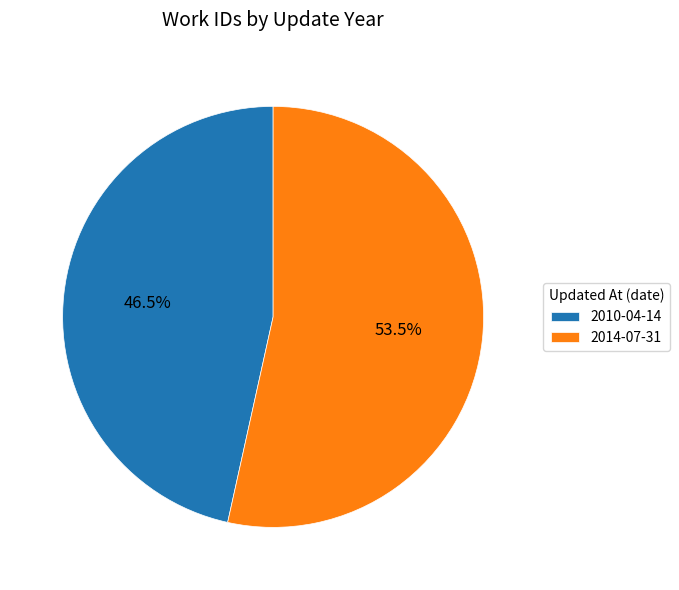

Rank the categories by value from highest to lowest.

2014-07-31, 2010-04-14